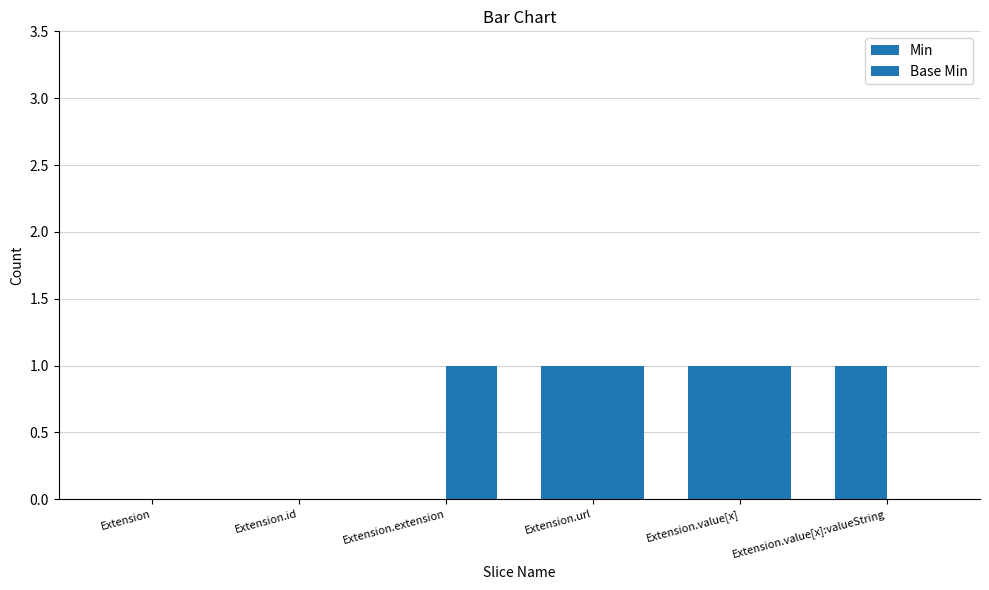

Count the number of categories in the chart.

6